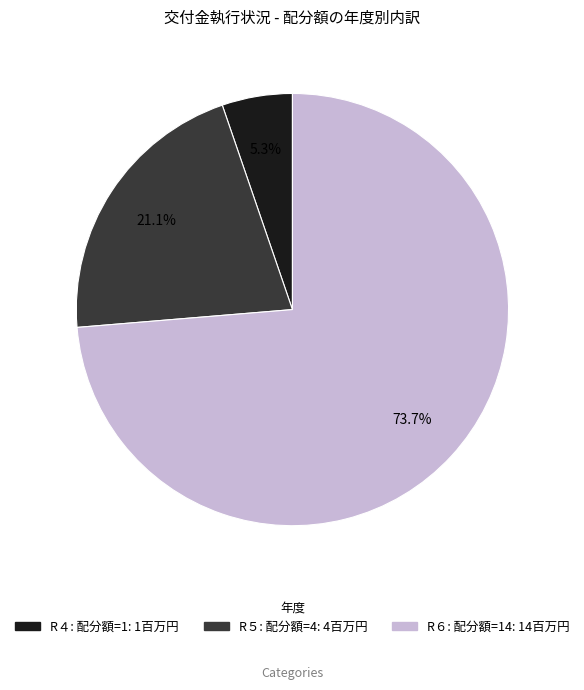

Which slice represents more than half of the pie?

R６